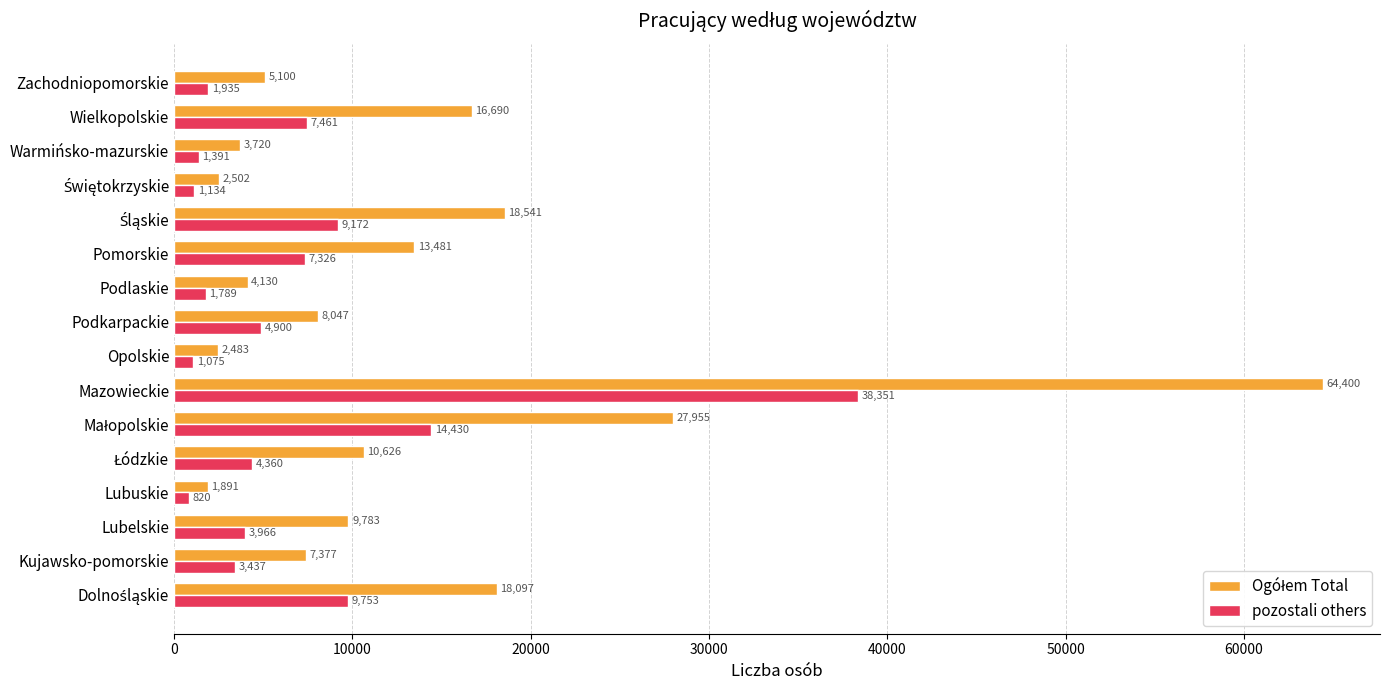

What is the difference between the maximum and minimum values in the pozostali others series?

37531